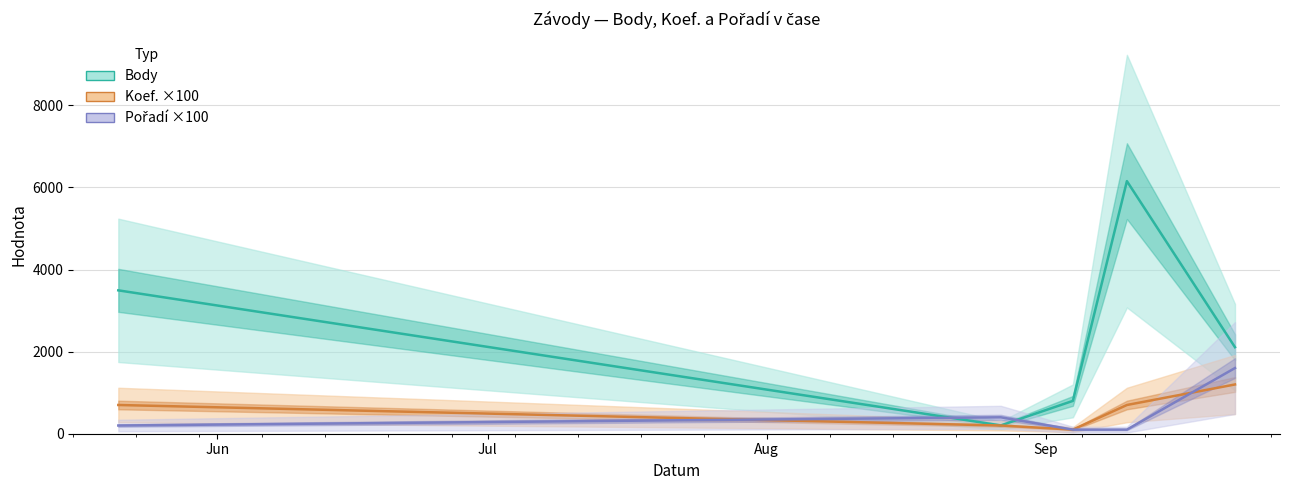

List the series in order of their peak value, highest first.

Body, Pořadí ×100, Koef. ×100